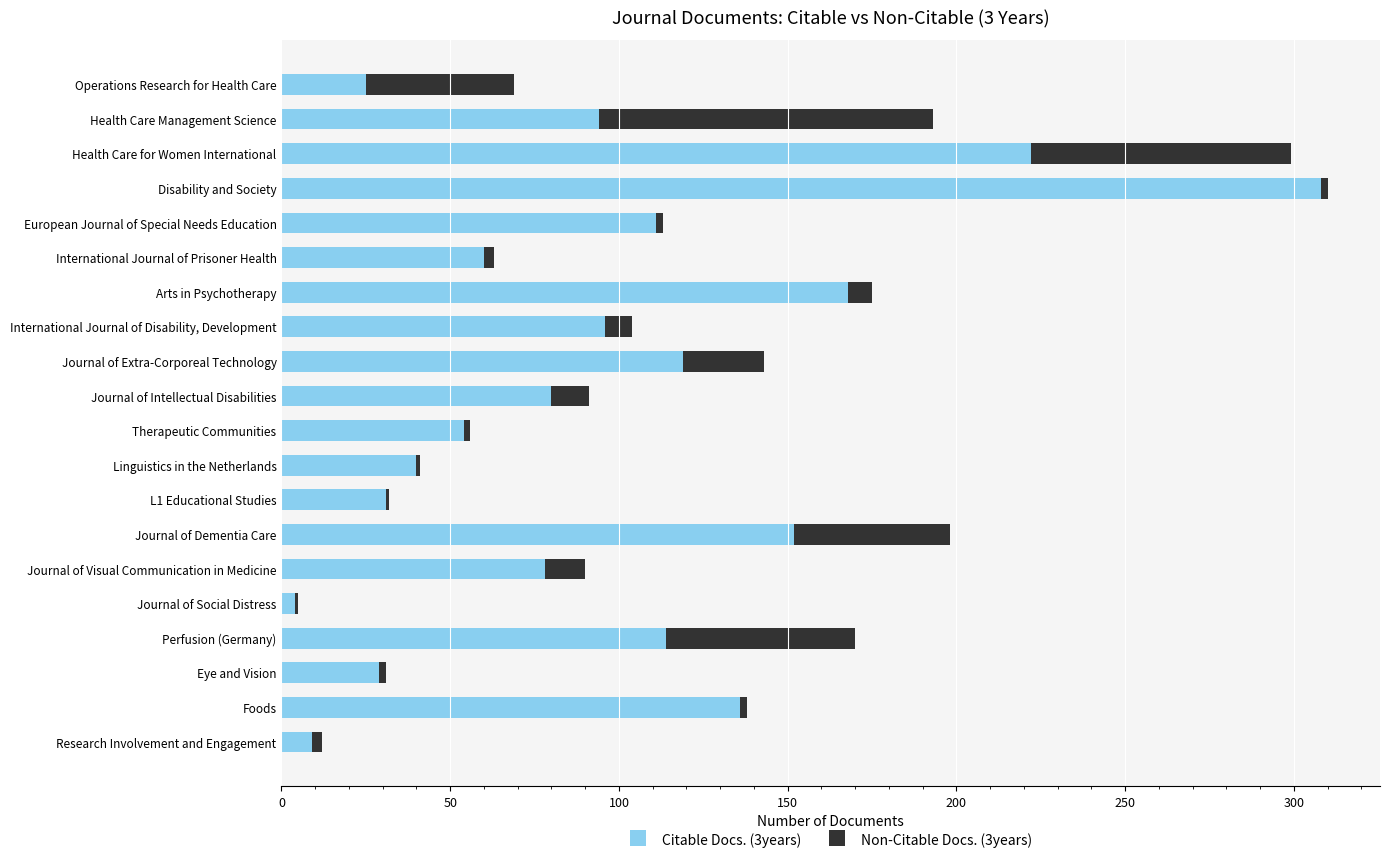

At how many categories does at least one series exceed -29?

20